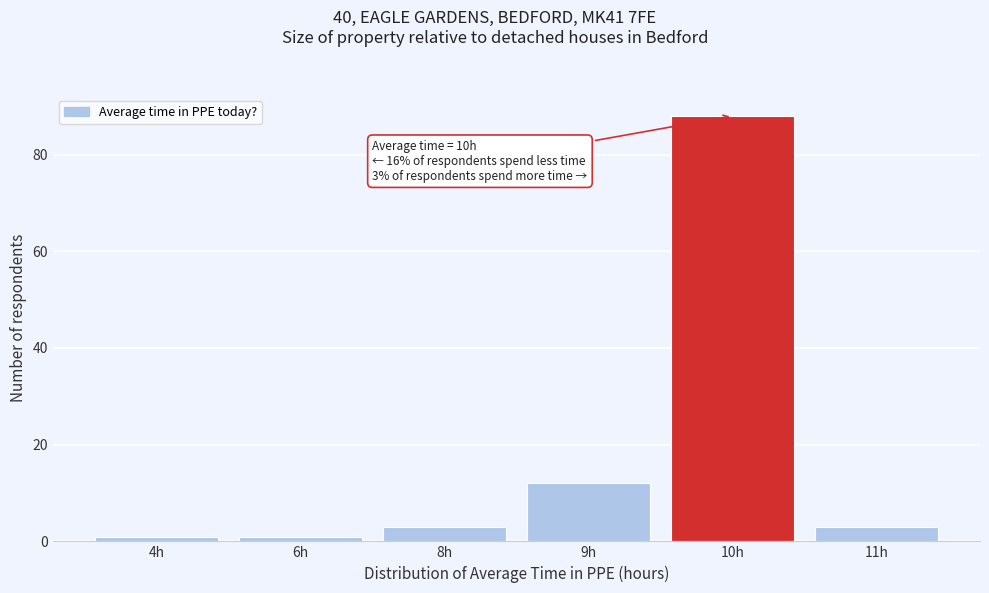

Reading left to right, what are all the values shown in this chart?

1	1	3	12	88	3